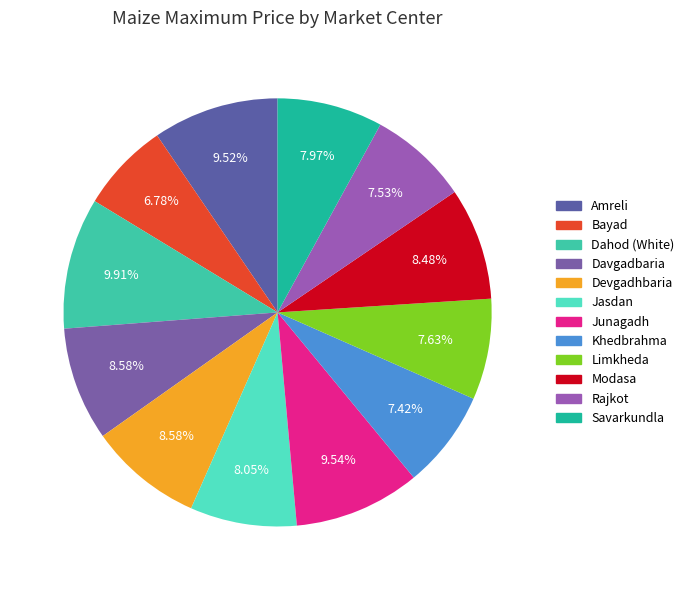

Is there any slice that represents more than half of the pie?

No